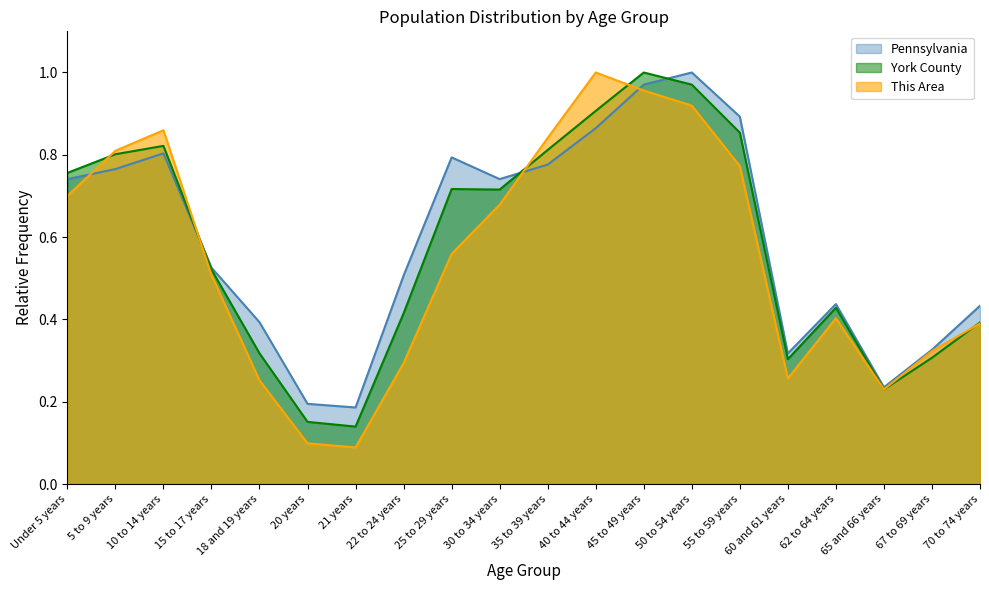

At 20 years, list the series in order from largest to smallest.

Pennsylvania, York County, This Area